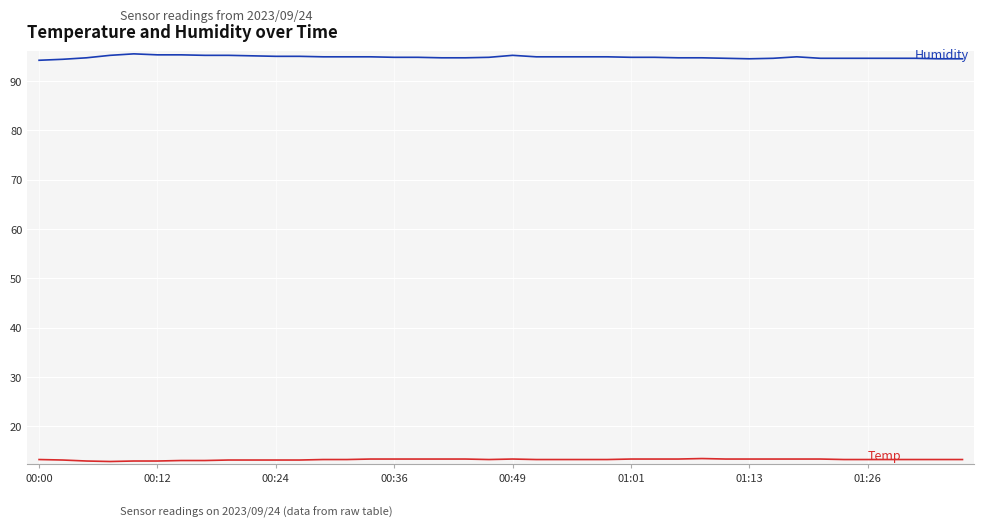

What is the smallest value displayed?

12.9